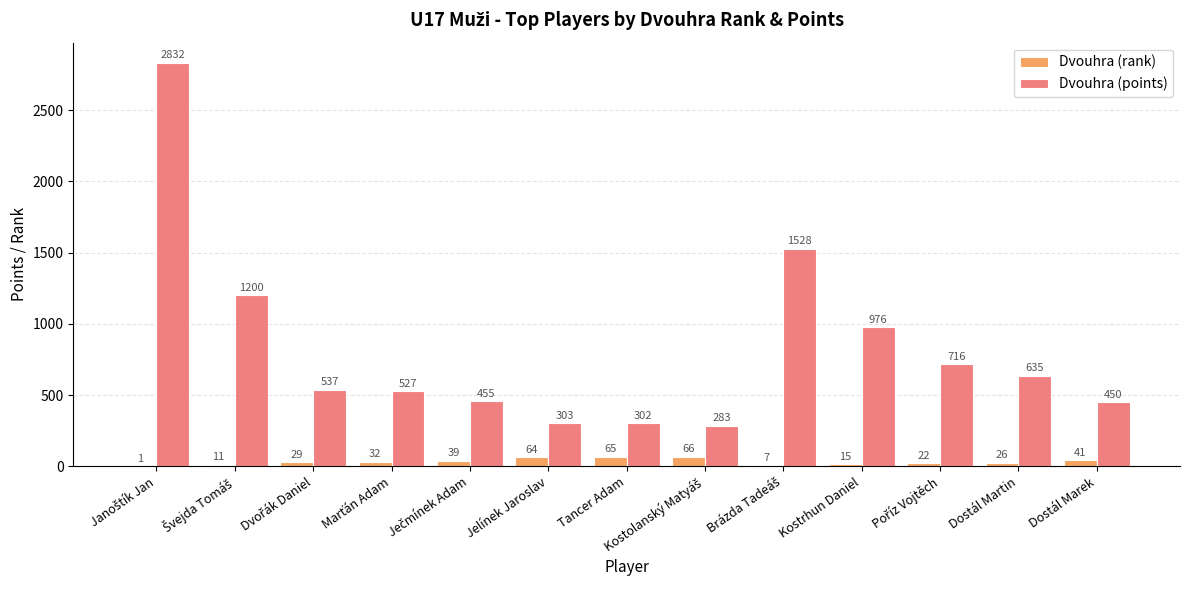

What is the sum of all Dvouhra (points) values?

10744